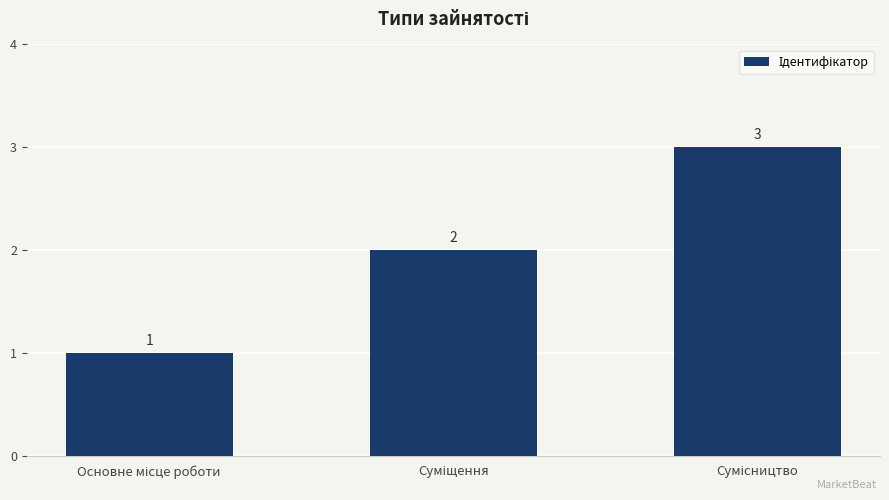

What is the greatest value displayed?

3